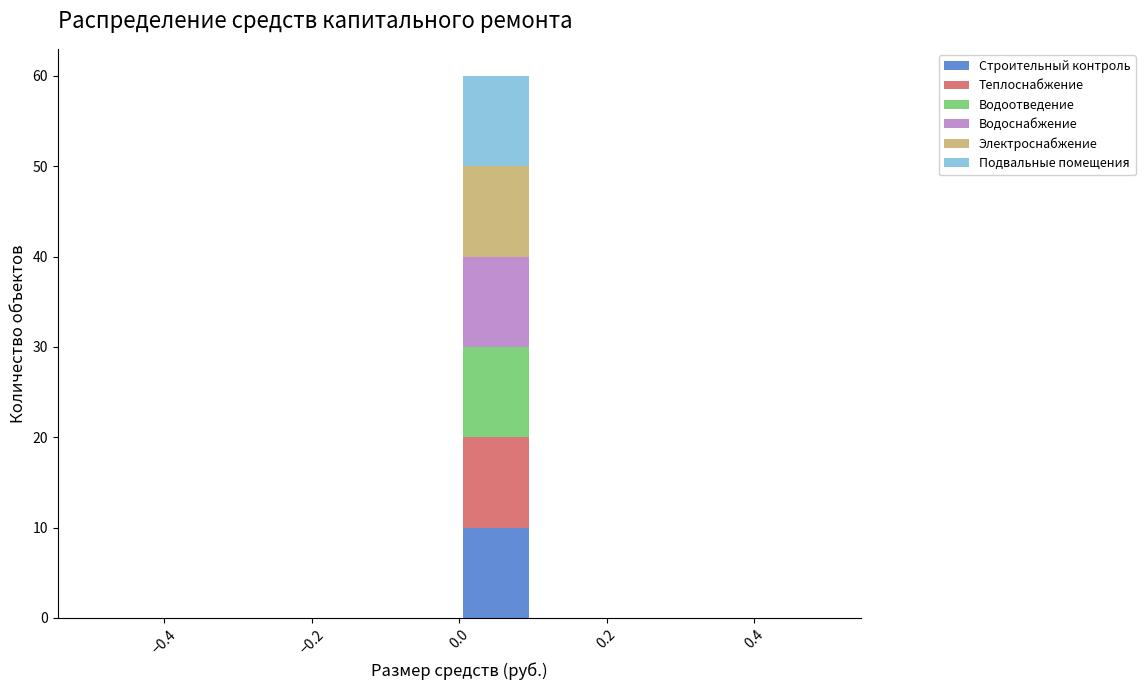

What is the total height of the stacked bar covering 0.0 to 0.1 on the x-axis? The values are not printed on the chart, so give them approximately, as read against the axis.

60